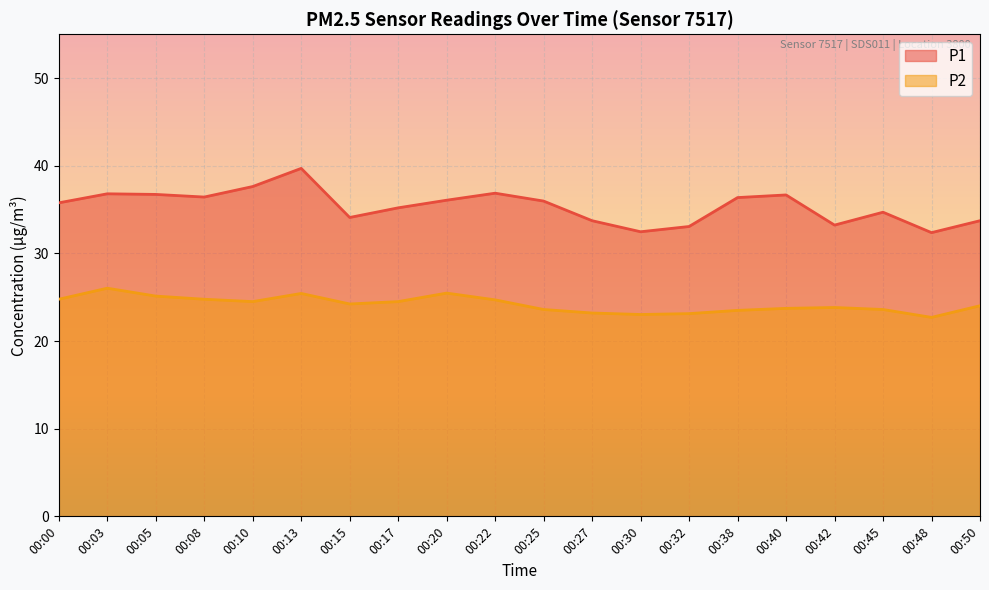

What are all the series names shown in the legend?

P1, P2